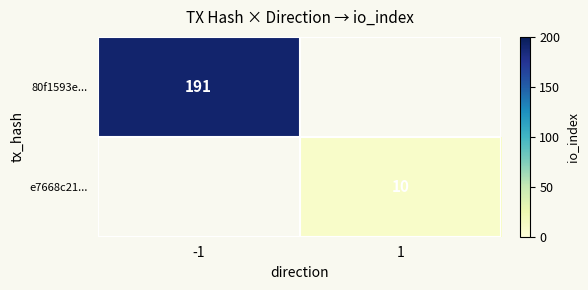

The value of e7668c21... at 1 is 3. True or false?

False